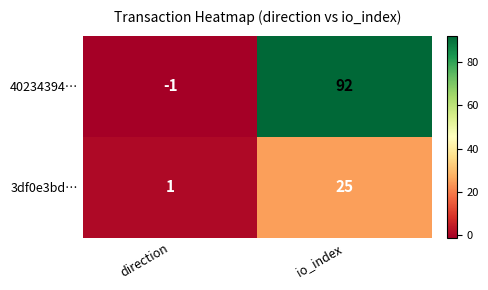

Rank the series by their maximum value, from highest to lowest.

40234394…, 3df0e3bd…